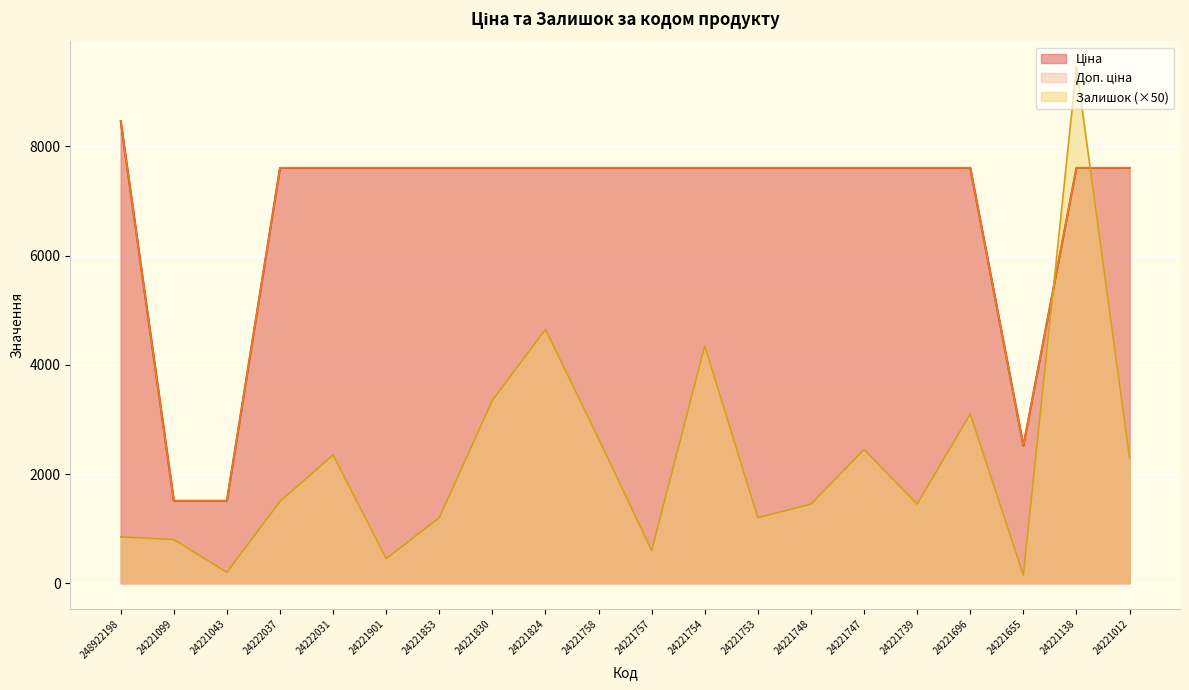

Does the chart display data point markers on the line(s)?

No